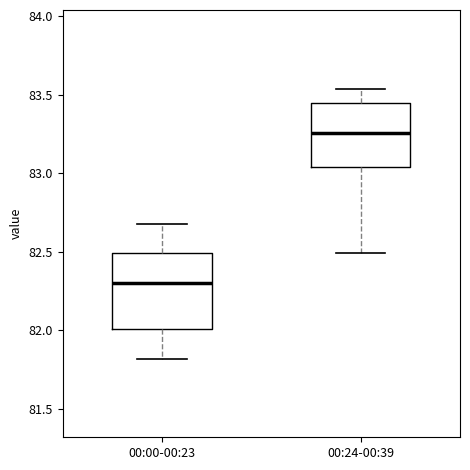

Where is the upper edge of the box for 00:24-00:39 on the y-axis? The values are not printed on the chart, so give them approximately, as read against the axis.

83.45